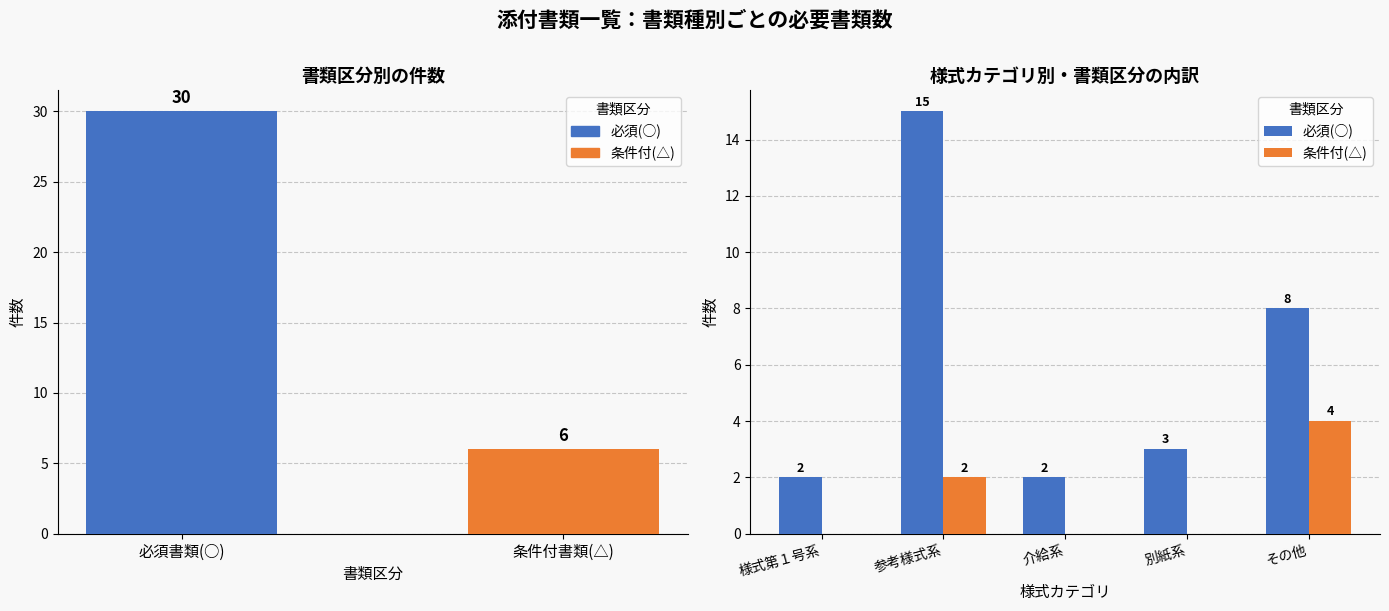

What is the difference between the maximum and minimum values in the 必須(○) series?

13